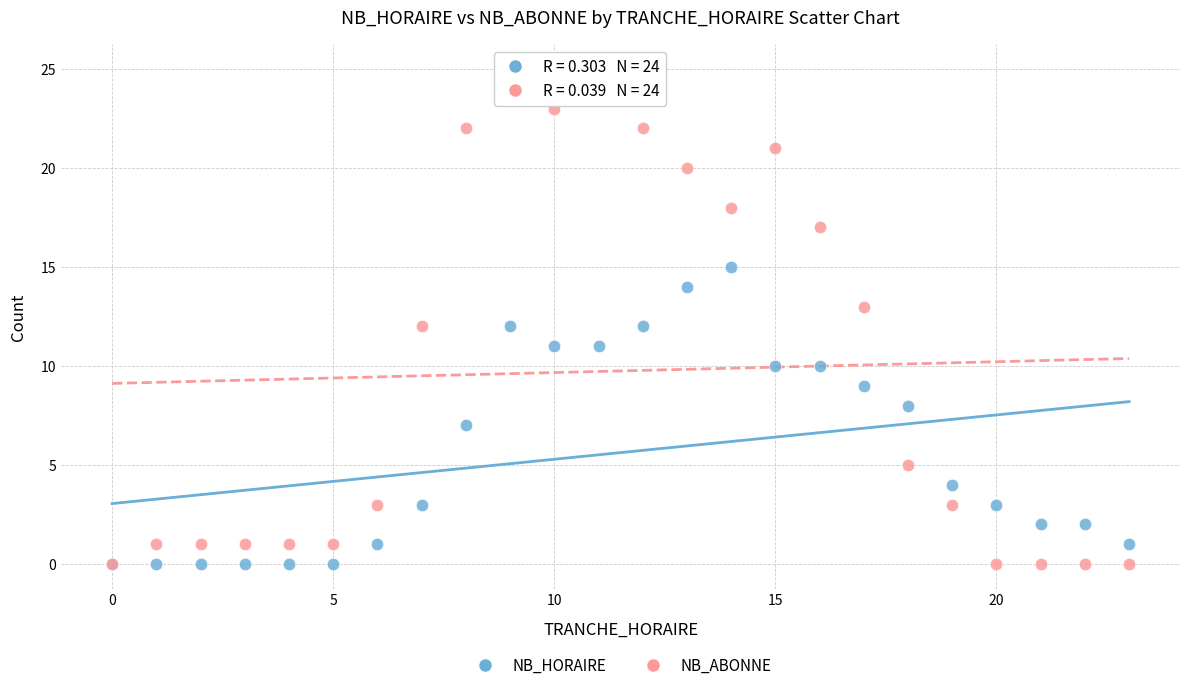

What are all the series names shown in the legend?

NB_HORAIRE, NB_ABONNE